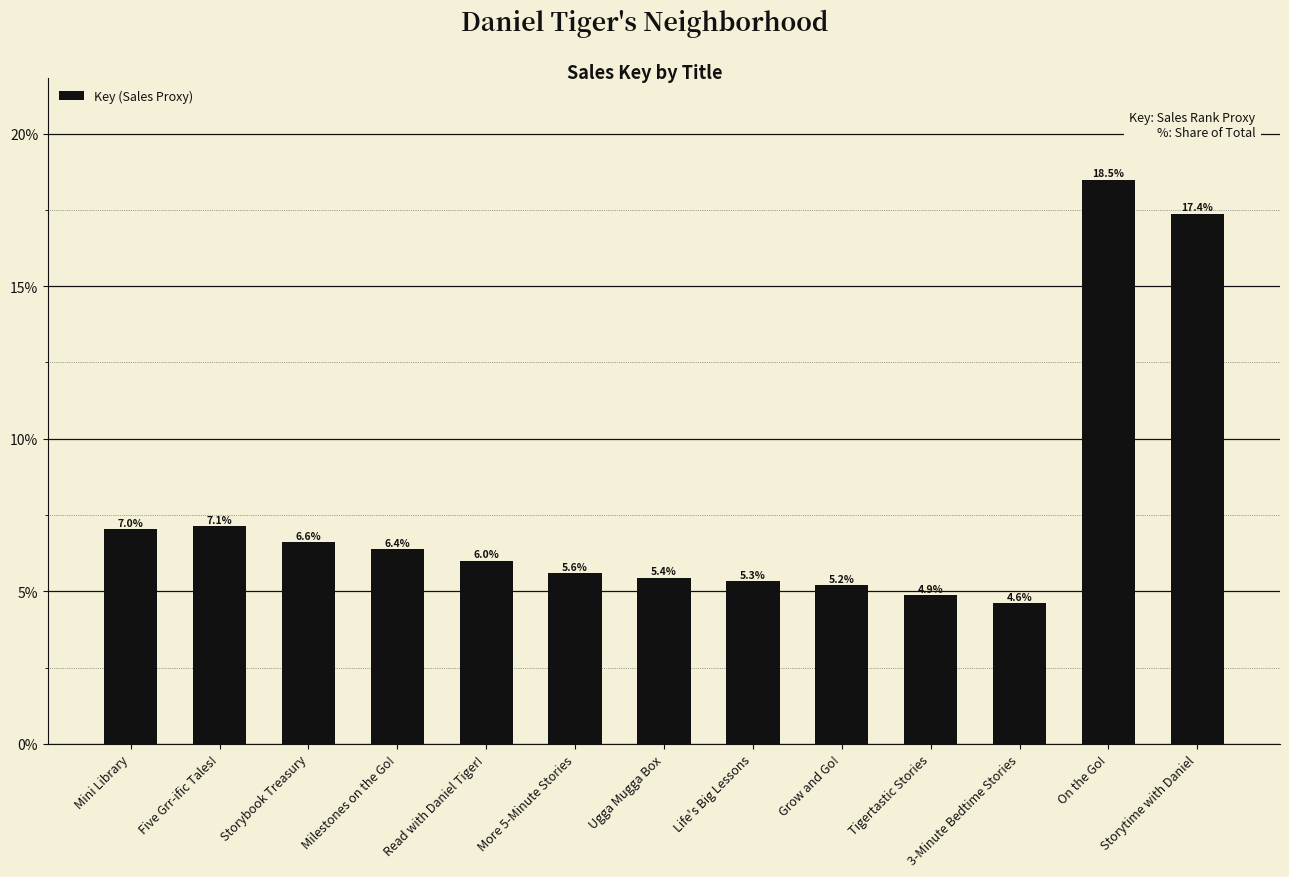

What is the average value?

7.7